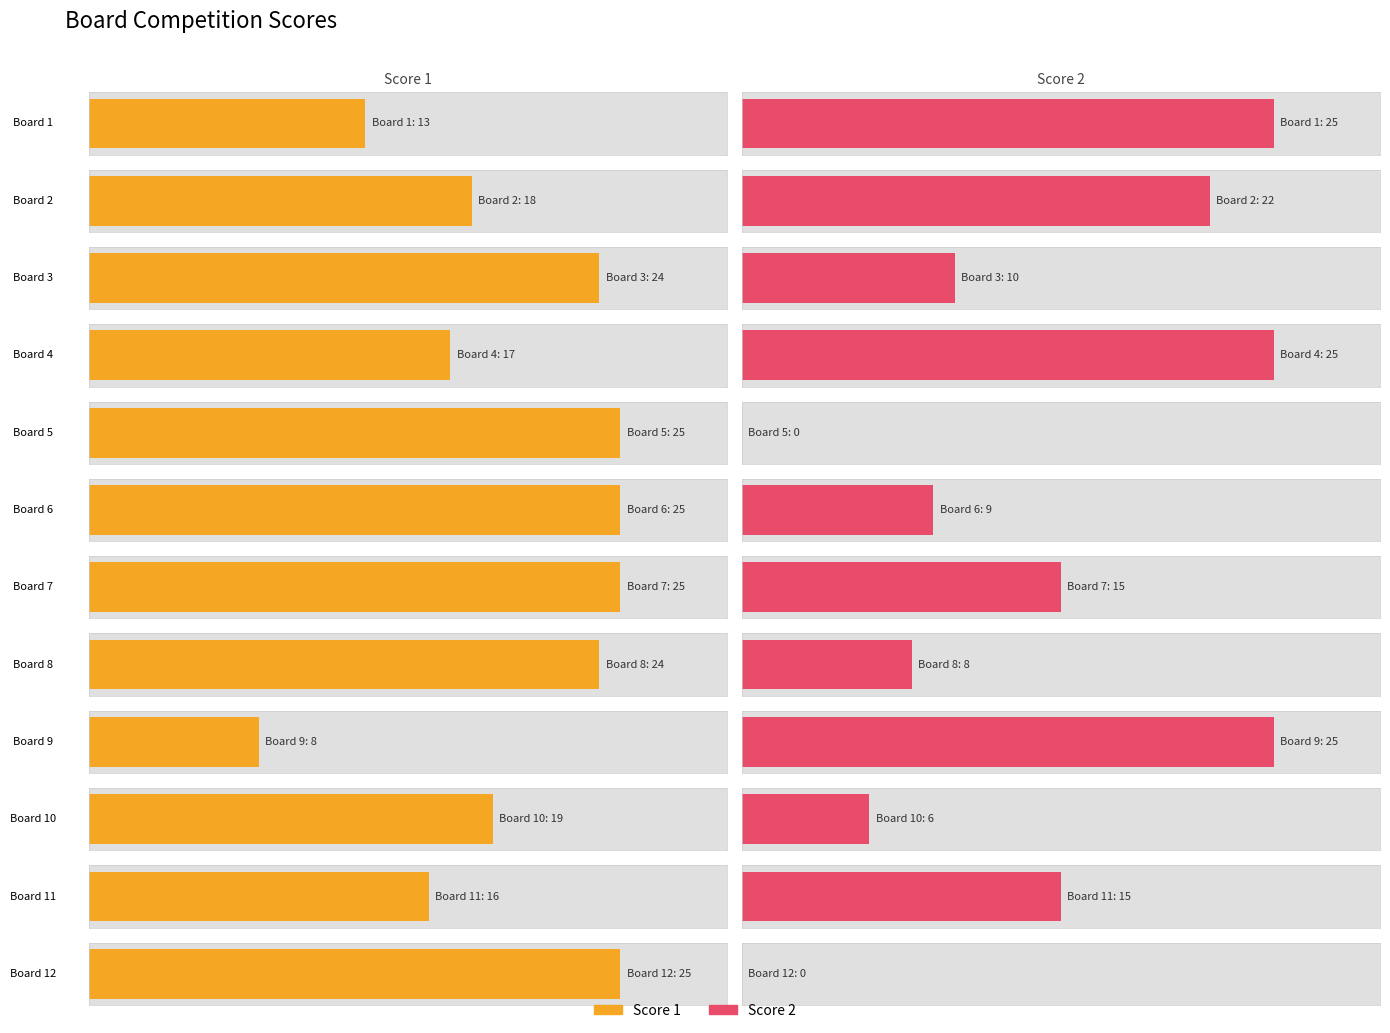

How many data points in Score 1 are above 24?

4